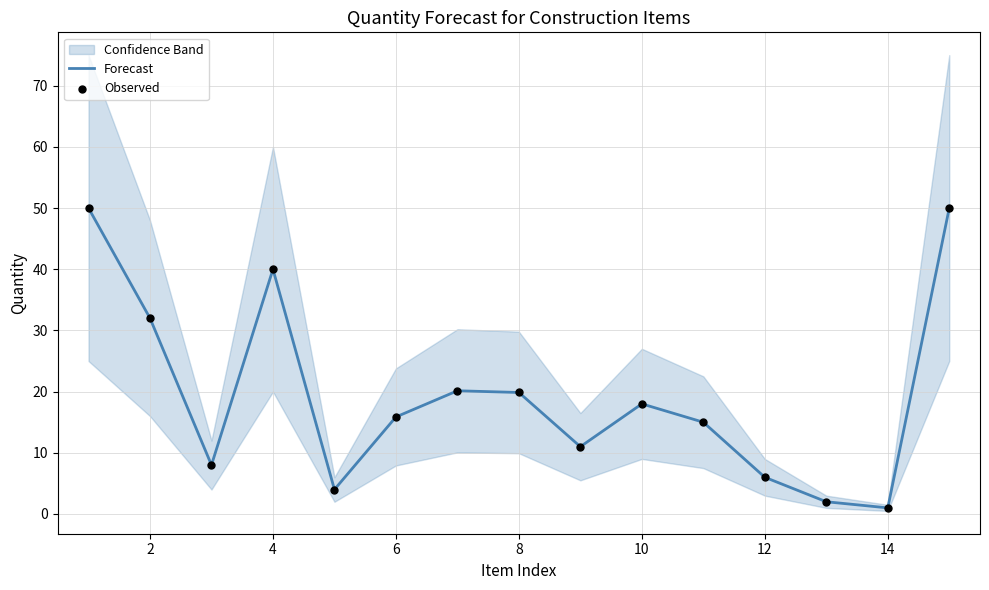

True or false: Forecast has a value of 21.9 at 2.

False